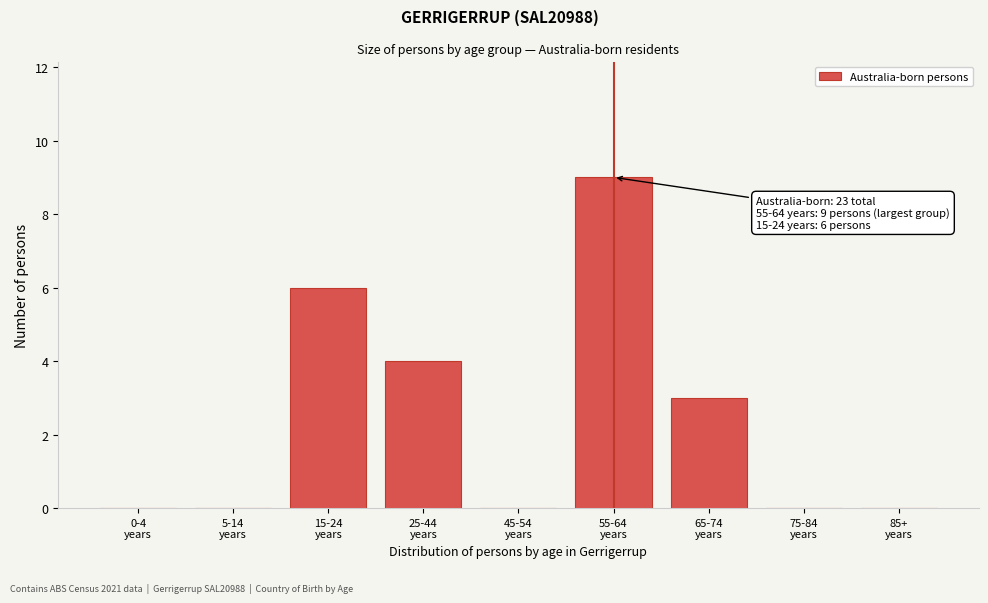

What is the maximum value shown in the chart?

9